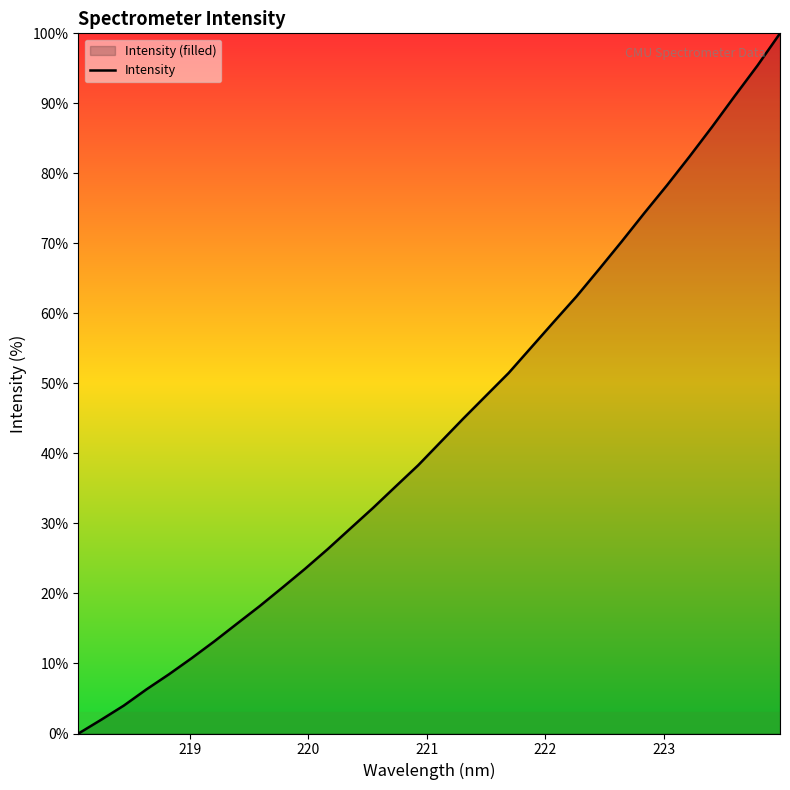

Reading left to right, transcribe all the data shown in this chart.

0.0	2.0	4.0	6.3	8.5	10.8	13.2	15.7	18.2	20.8	23.5	26.3	29.3	32.2	35.3	38.3	41.7	45.0	48.2	51.5	55.2	58.8	62.4	66.3	70.3	74.3	78.3	82.4	86.7	91.1	95.4	100.0